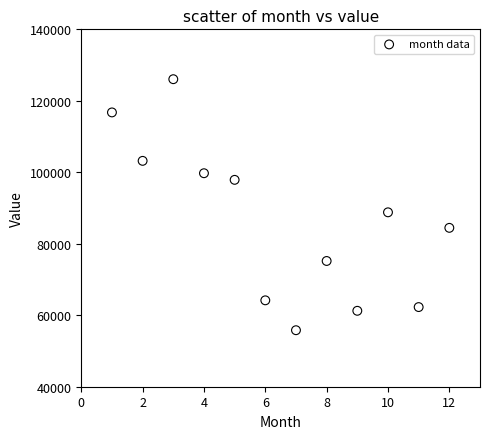

What is the range of X values (max minus min)?

11